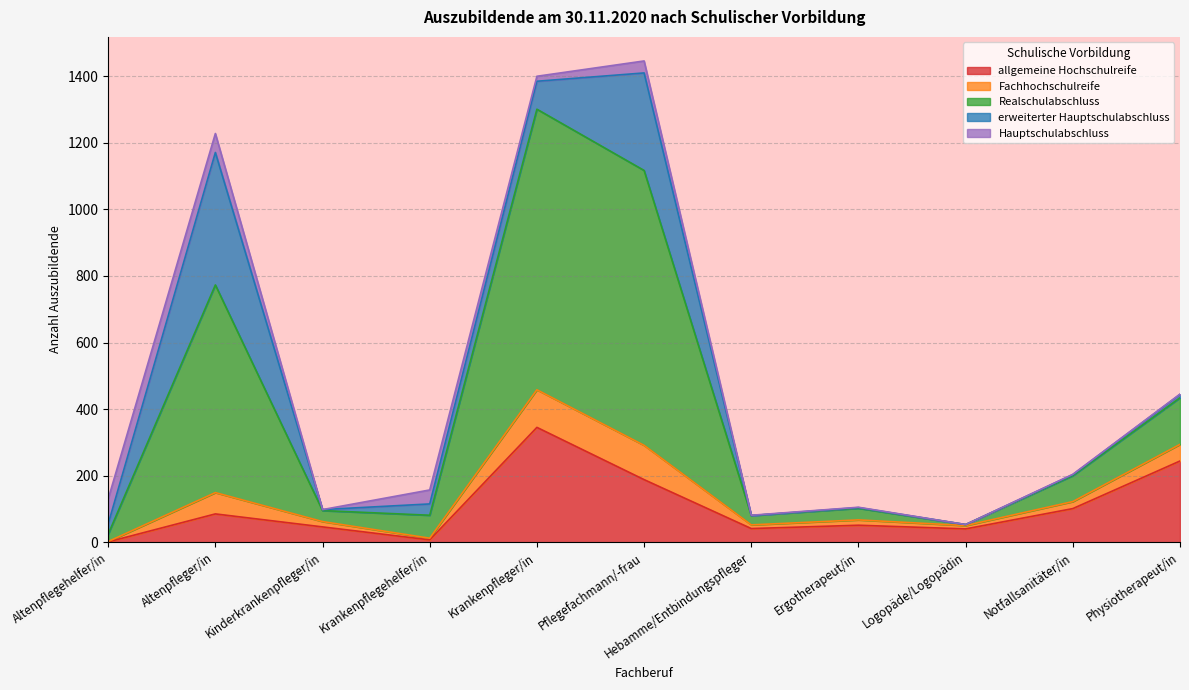

True or false: allgemeine Hochschulreife has a value of 51 at Ergotherapeut/in.

True